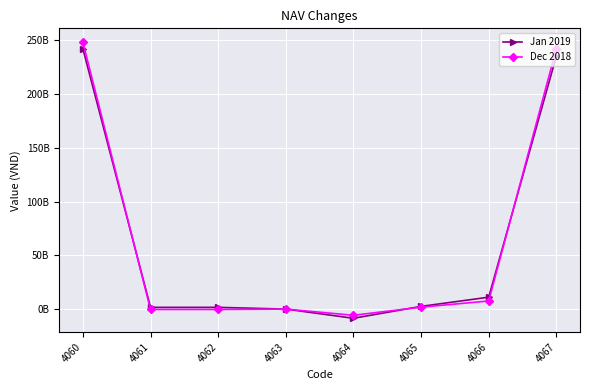

Rank the categories by Jan 2019 value from lowest to highest.

4064, 4063, 4061, 4062, 4065, 4066, 4067, 4060